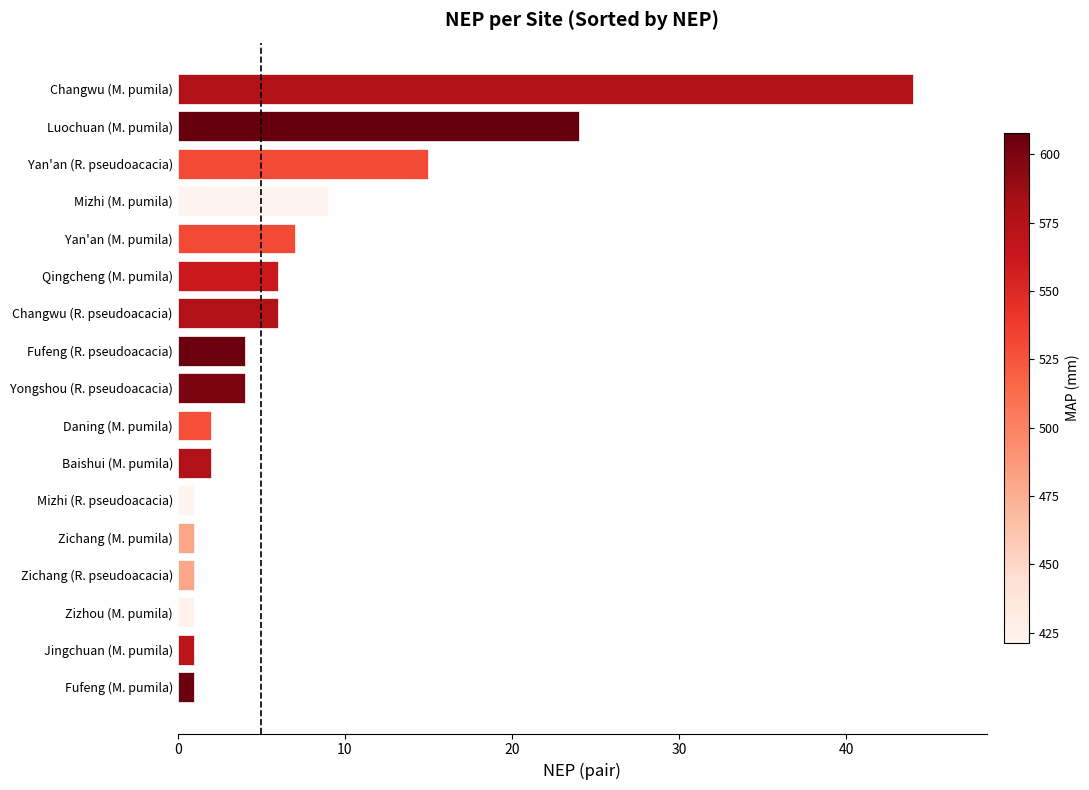

Are the bars horizontal?

Yes